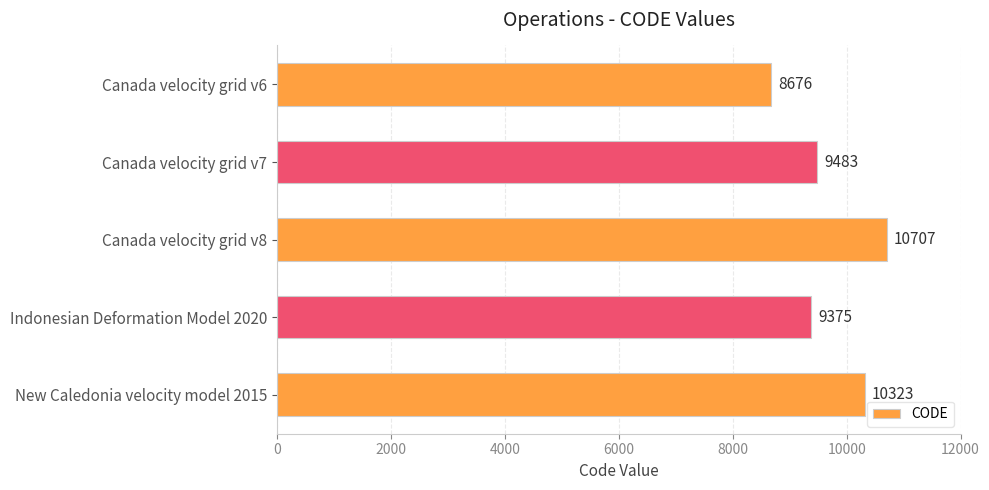

True or false: the data shows 8676 at Canada velocity grid v6.

True